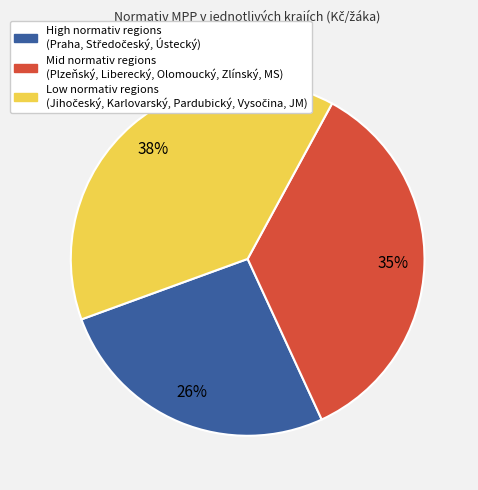

To the nearest percent, what is the average slice percentage?

33%